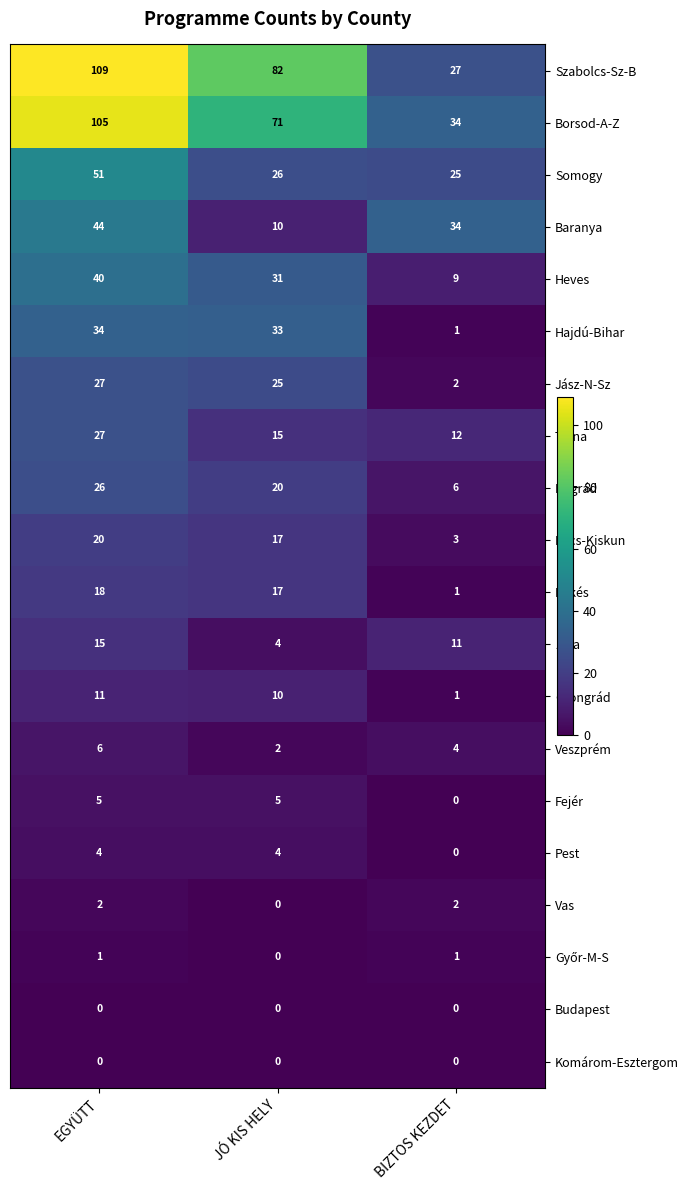

At which category does the chart reach its peak across all series?

EGYÜTT